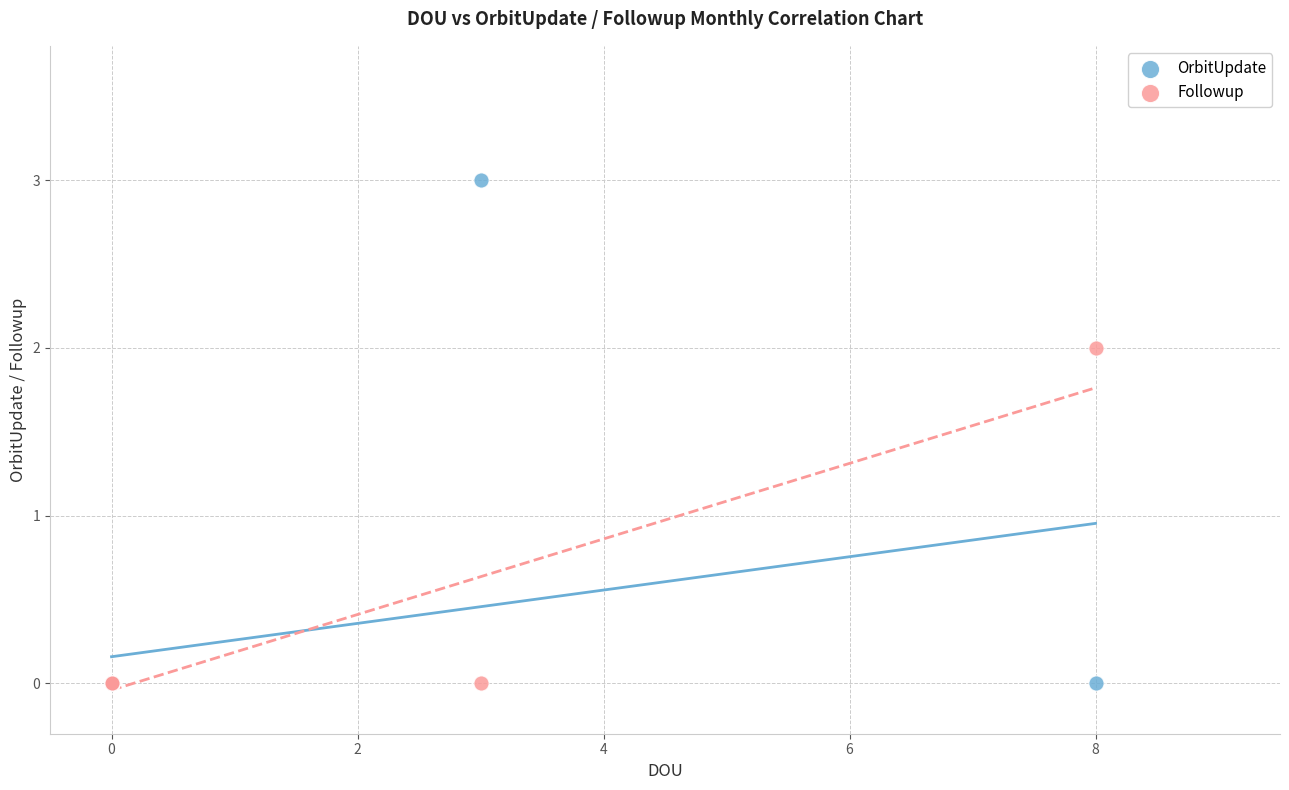

What are all the series names shown in the legend?

OrbitUpdate, Followup